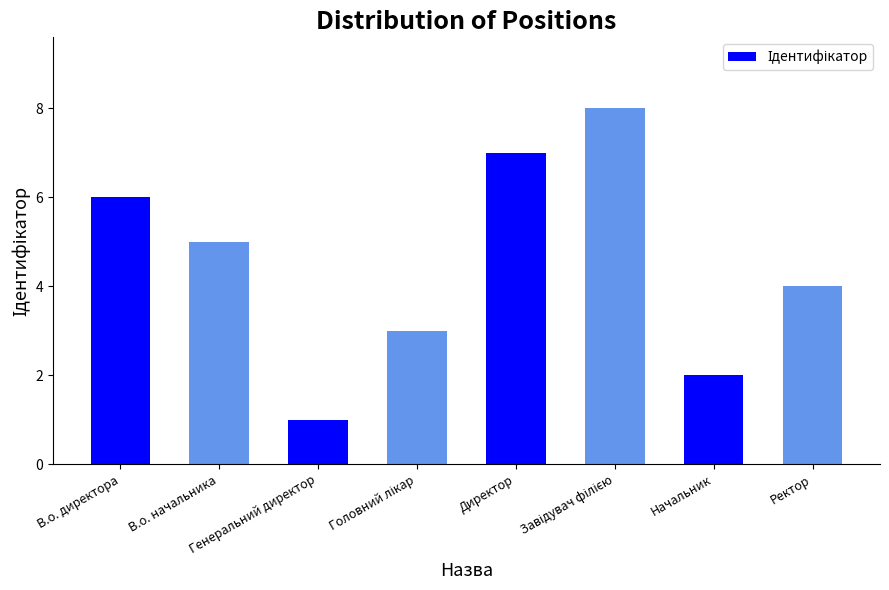

What is the greatest value displayed?

8